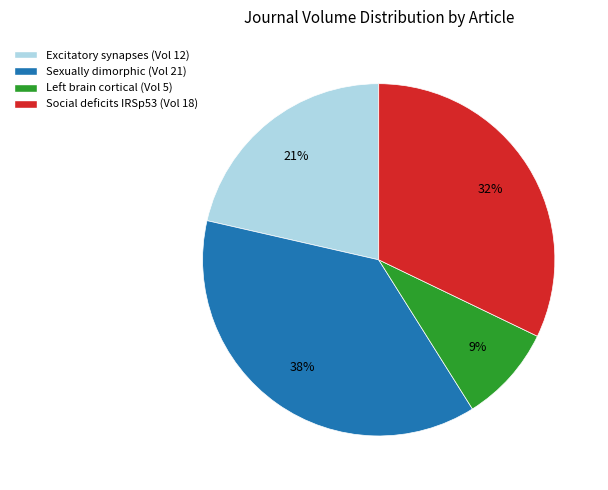

Count the number of slices in the pie.

4